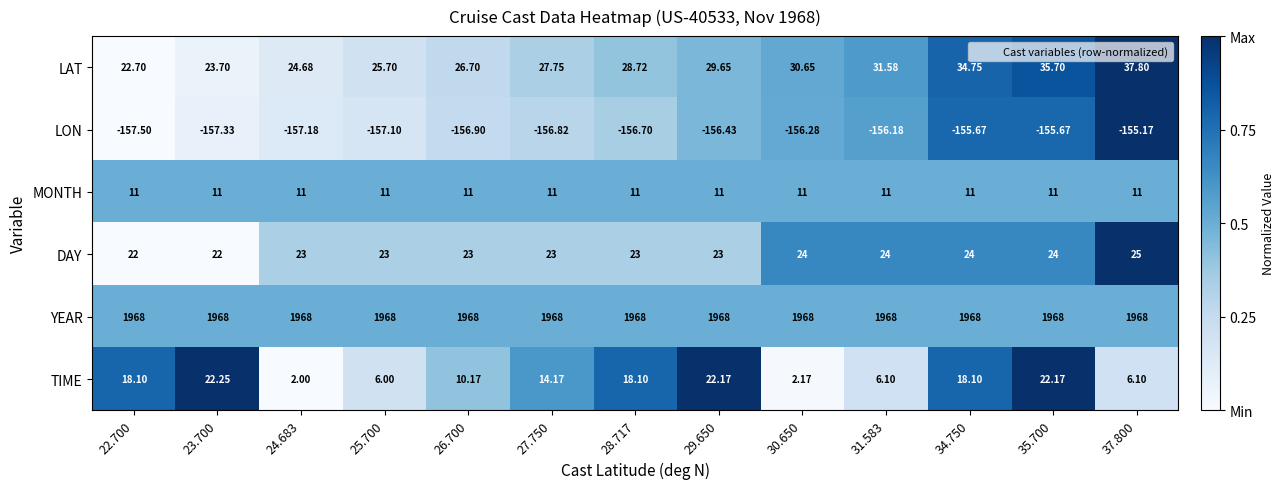

How many distinct data groups are displayed?

6